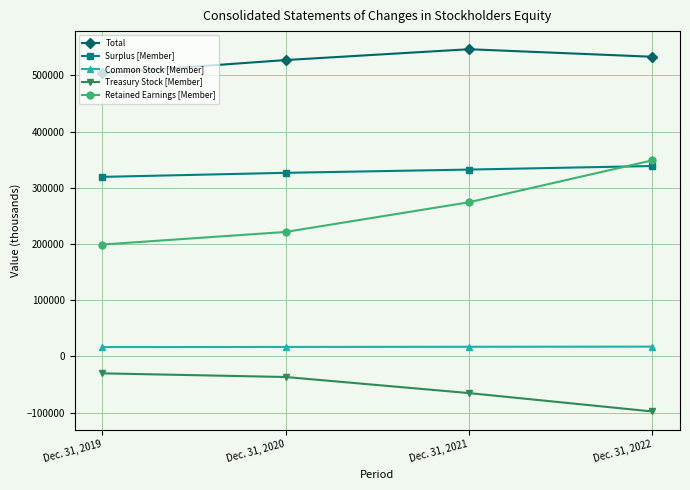

What is the maximum value for Total?

546388